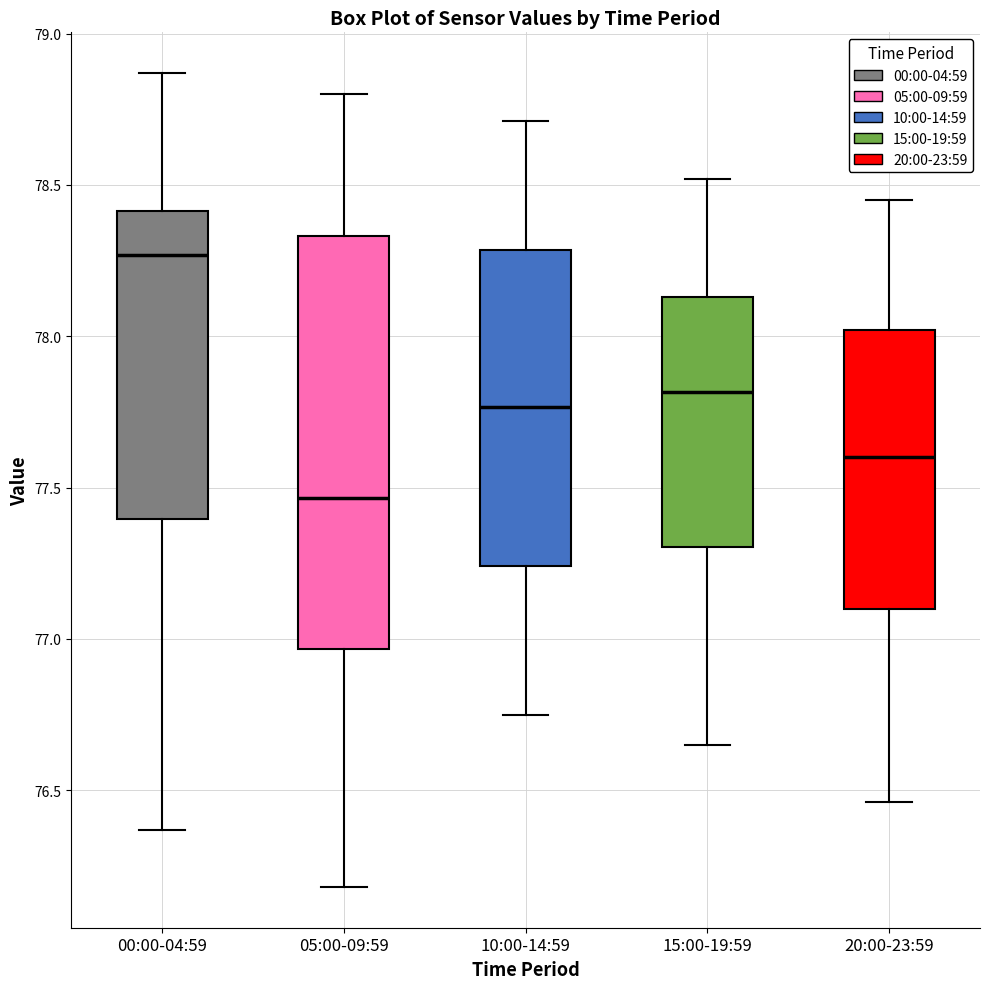

Reading left to right, transcribe this box plot: for each box, give where its median line is, the range the box spans, and where its two whiskers end, as read against the y-axis. The values are not printed on the chart, so give them approximately, as read against the axis.

00:00-04:59: median 78.25, box 77.40 to 78.40, whiskers 76.35 to 78.85
05:00-09:59: median 77.45, box 76.95 to 78.35, whiskers 76.20 to 78.80
10:00-14:59: median 77.75, box 77.25 to 78.30, whiskers 76.75 to 78.70
15:00-19:59: median 77.80, box 77.30 to 78.15, whiskers 76.65 to 78.50
20:00-23:59: median 77.60, box 77.10 to 78.00, whiskers 76.45 to 78.45